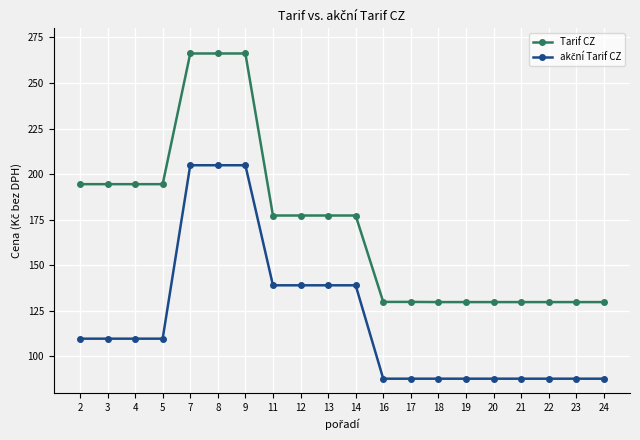

What is the sum of all Tarif CZ values?

3454.2